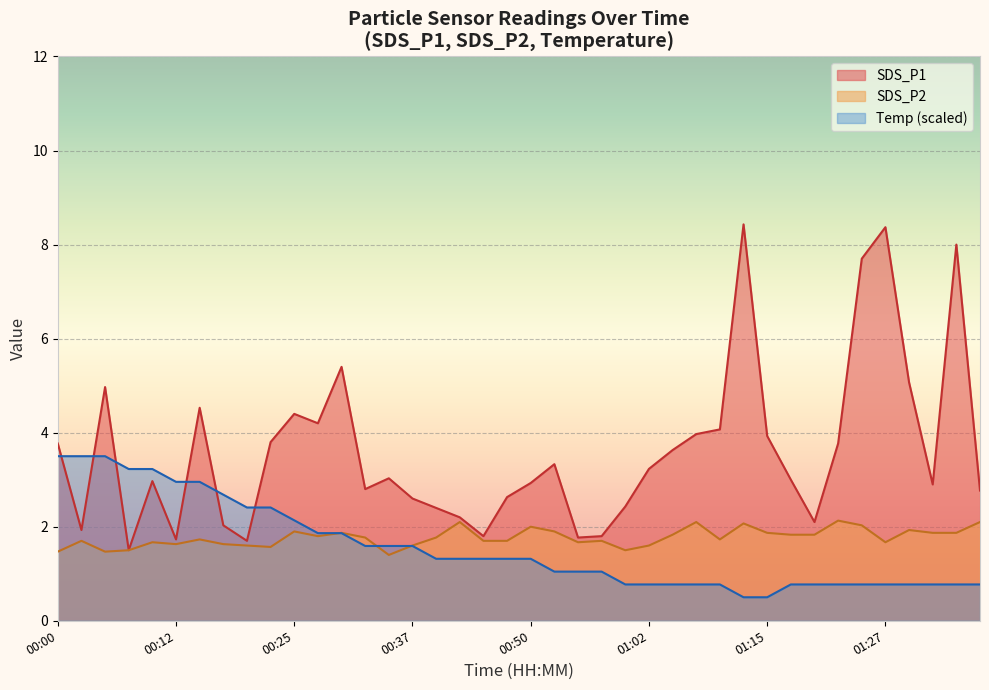

Which series has the largest range (max minus min)?

SDS_P1